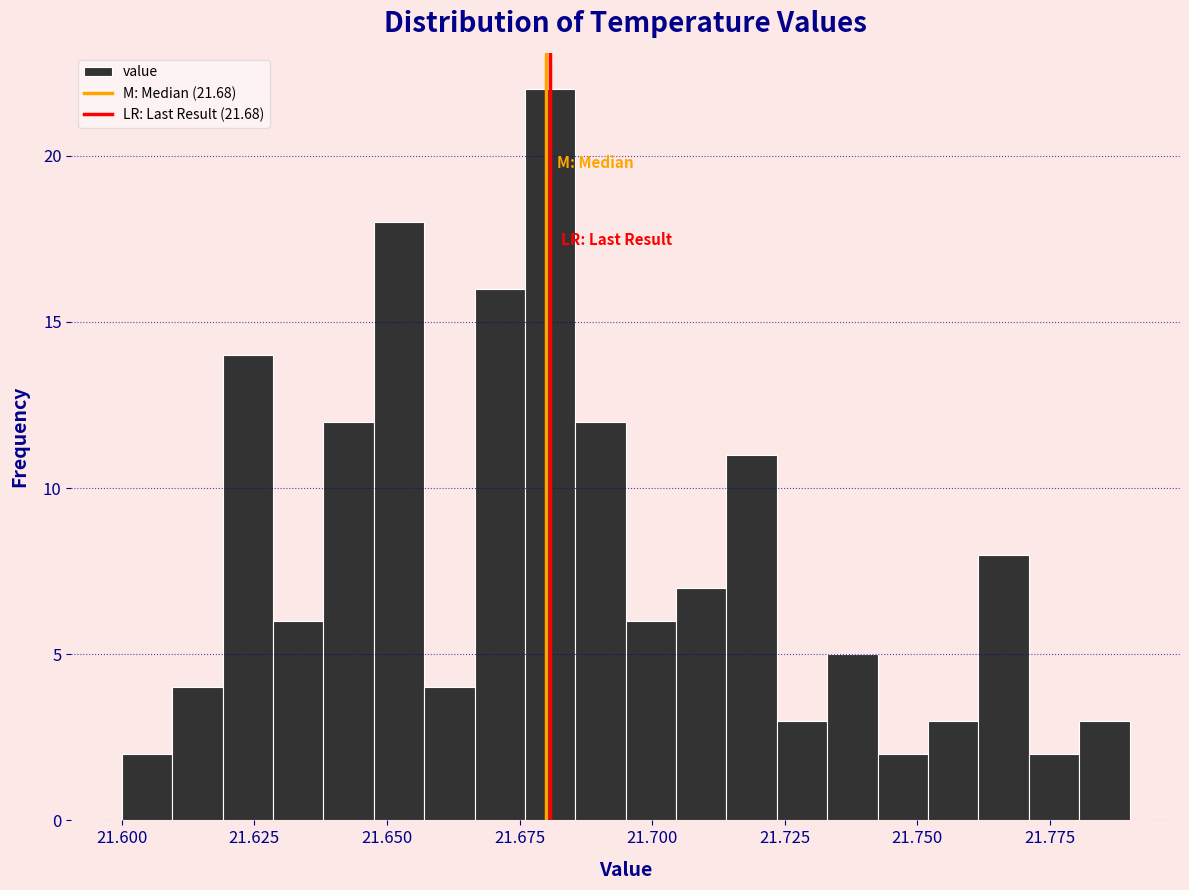

Around what value on the x-axis is the tallest bar? Give the approximate position of its centre, as read against the axis.

21.680